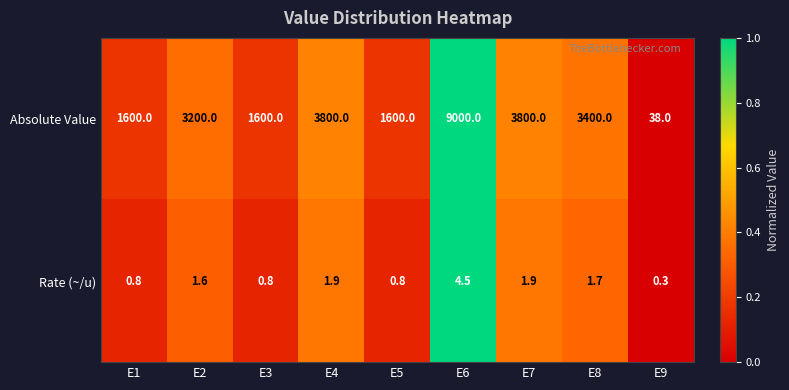

At how many categories does at least one series exceed 0?

9